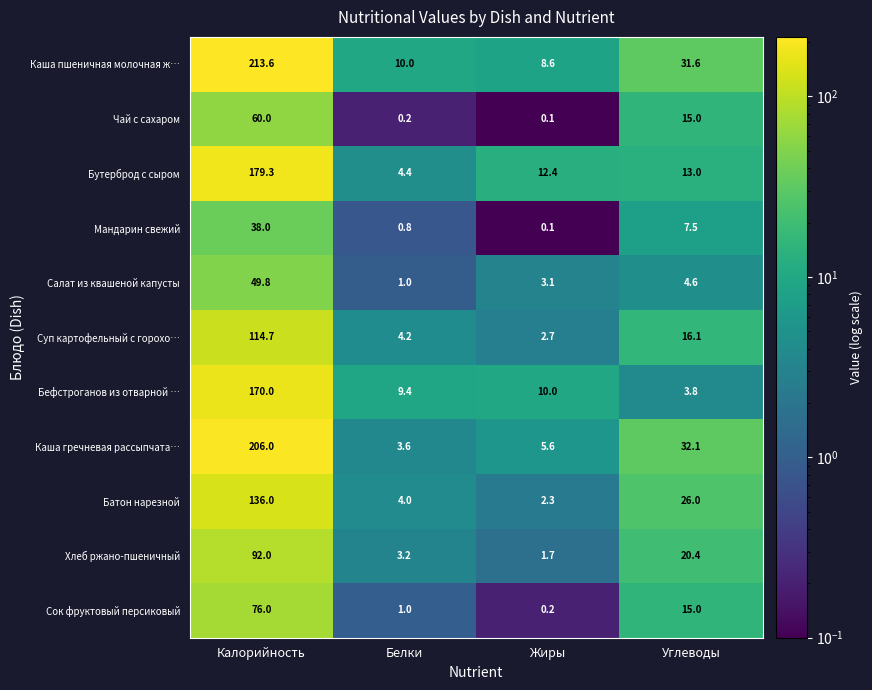

What is the maximum value for Суп картофельный с горохо…?

114.7